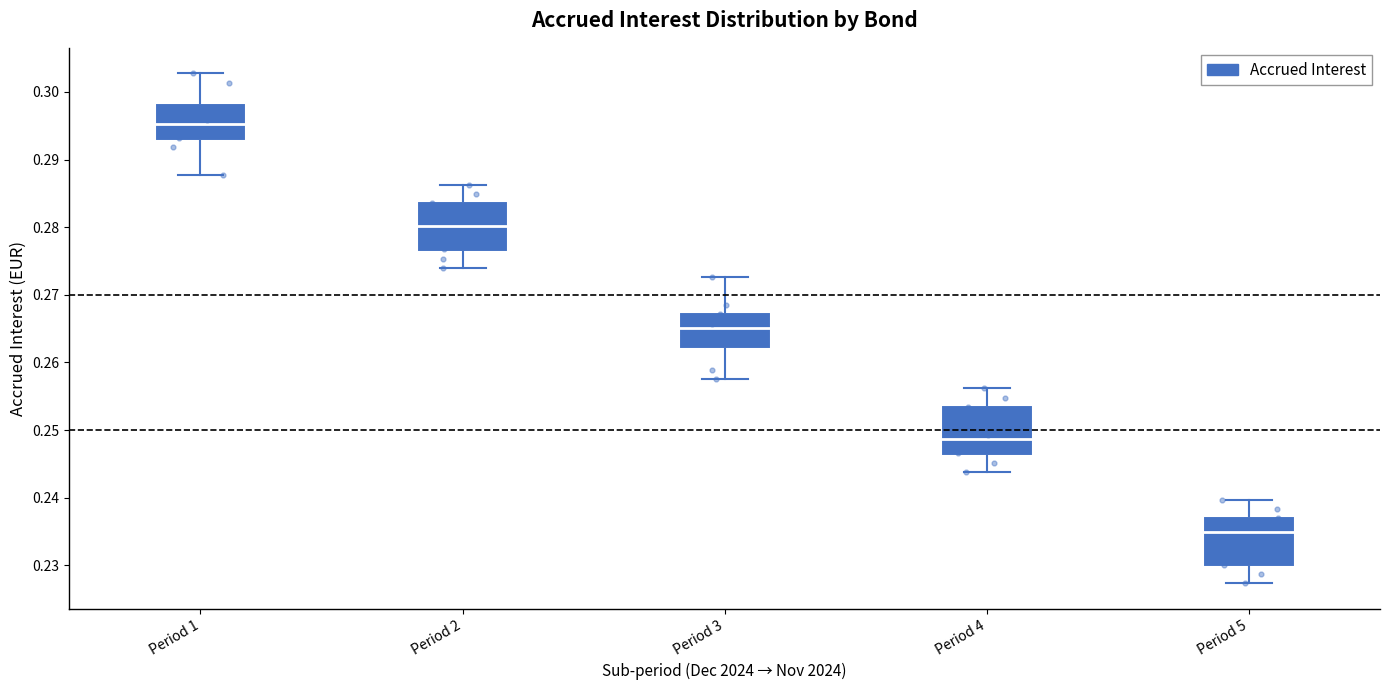

Where is the lower edge of the box for Period 2 on the y-axis? The values are not printed on the chart, so give them approximately, as read against the axis.

0.276